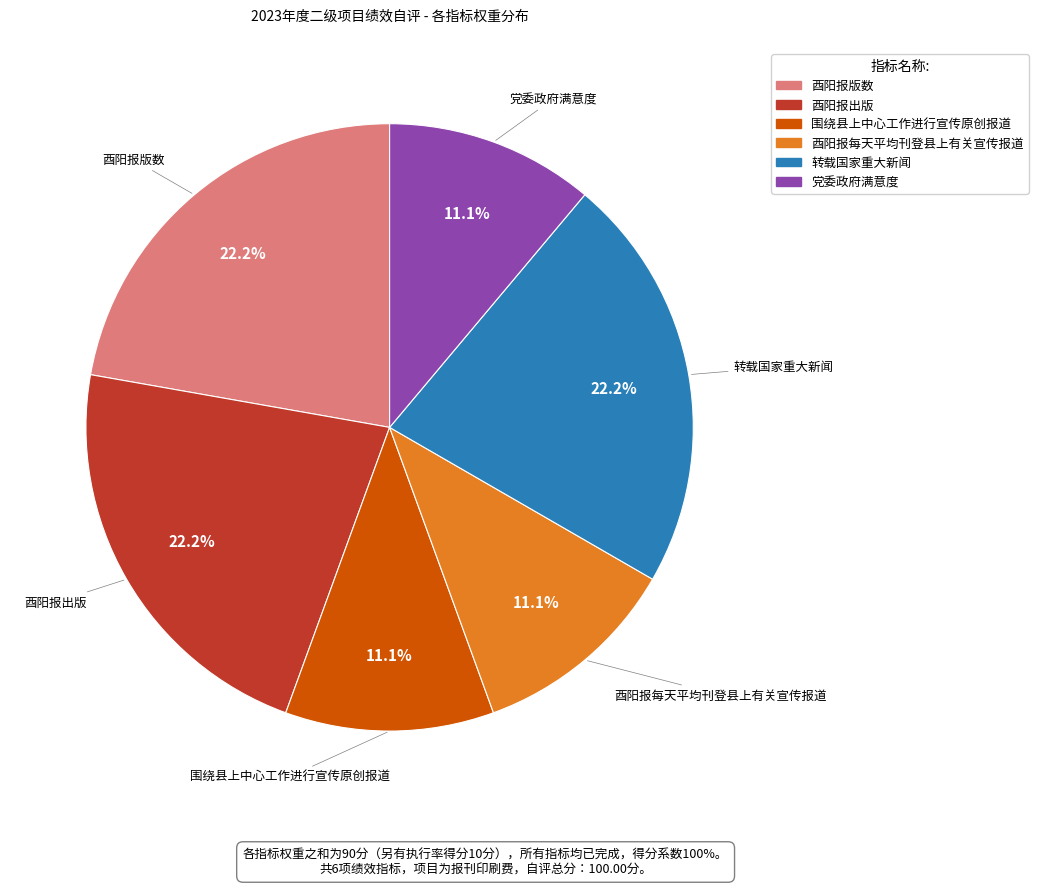

Is 转载国家重大新闻 the majority of the pie?

No